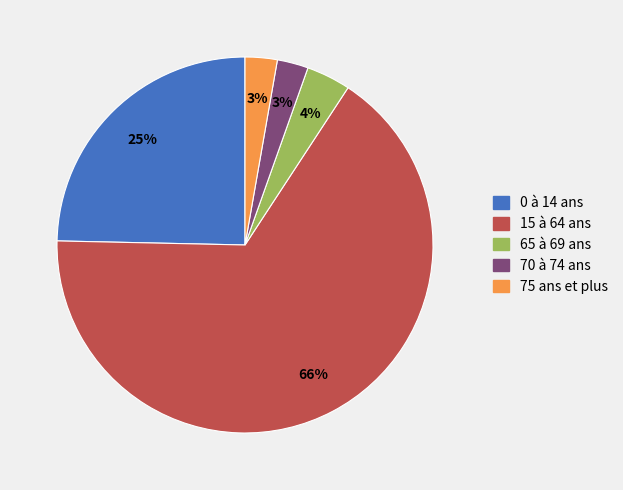

Is there a majority slice in this chart?

Yes